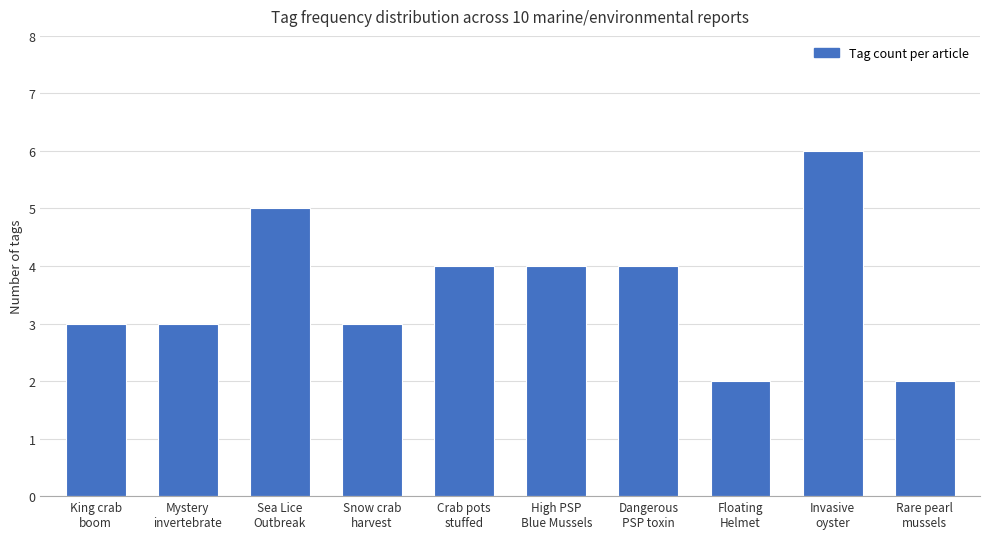

Is it true that the value at Floating
Helmet is 3?

False